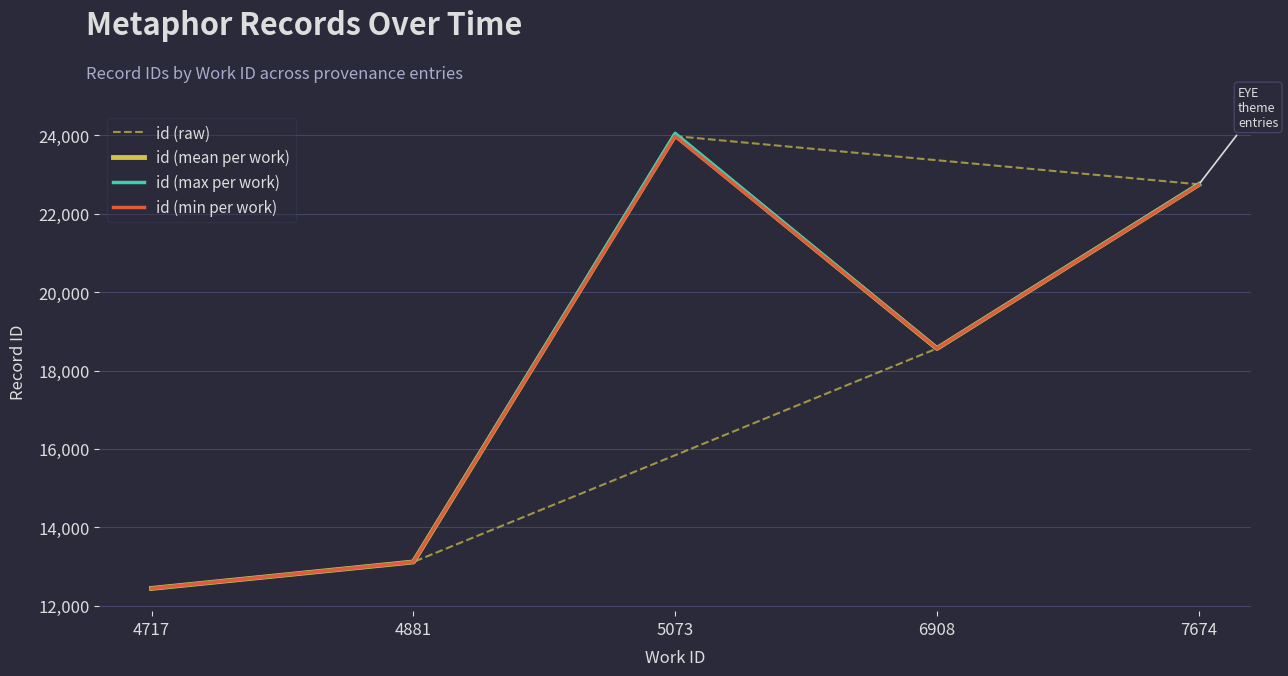

What is the change in value from 6908 to 5073?

+5422